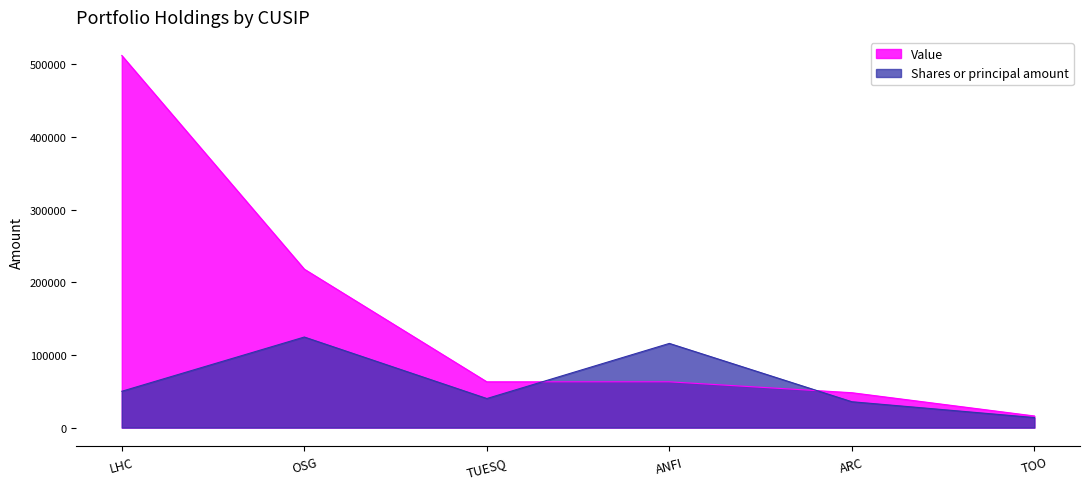

The Shares or principal amount series shows 115849 at ANFI. True or false?

True